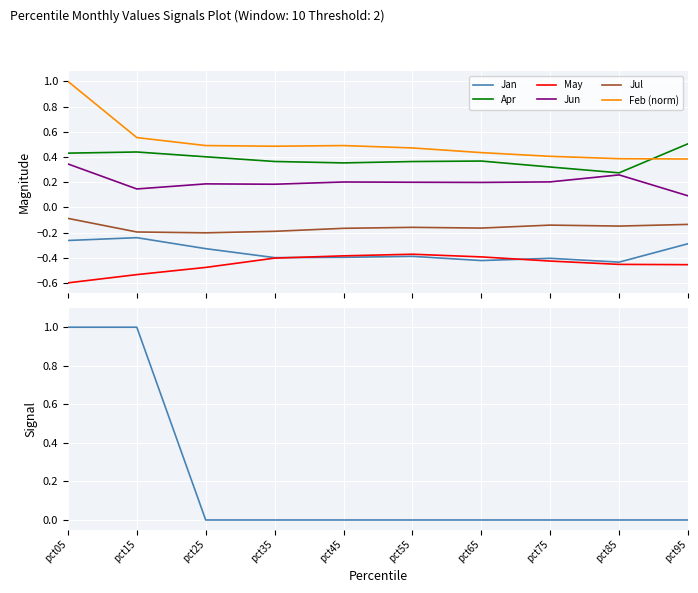

What is the difference between the maximum and minimum values in the Jun series?

0.3